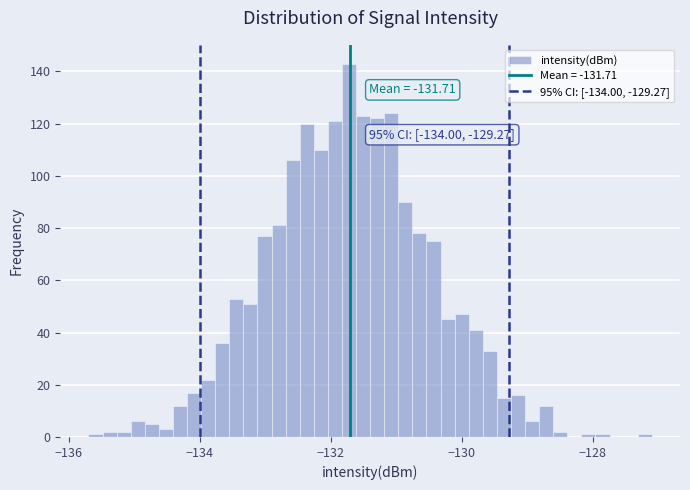

Around what value on the x-axis is the tallest bar? Give the approximate position of its centre, as read against the axis.

-131.8